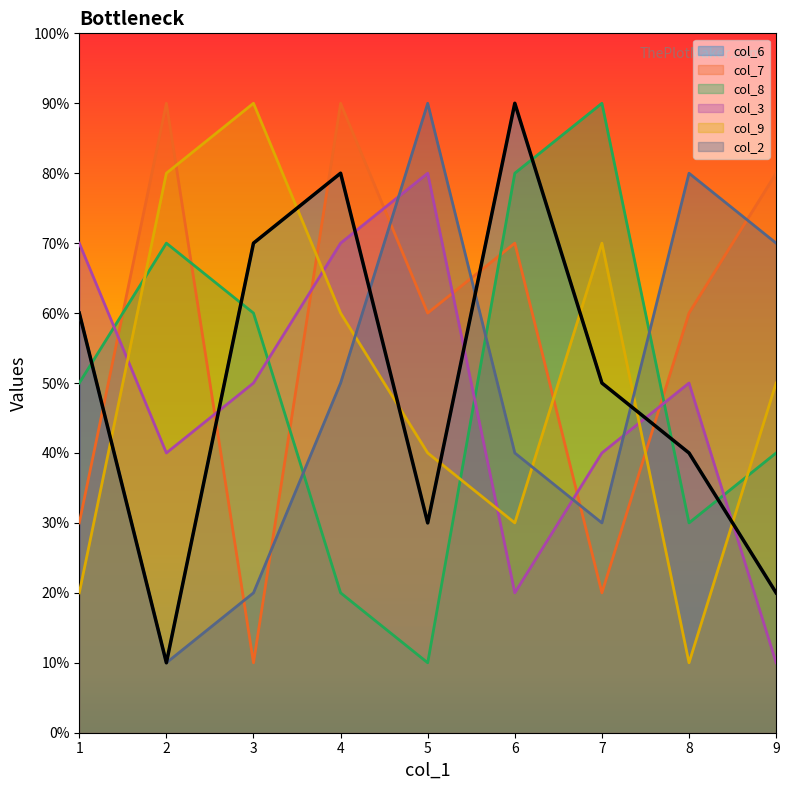

How many values in the col_7 series exceed 6?

4